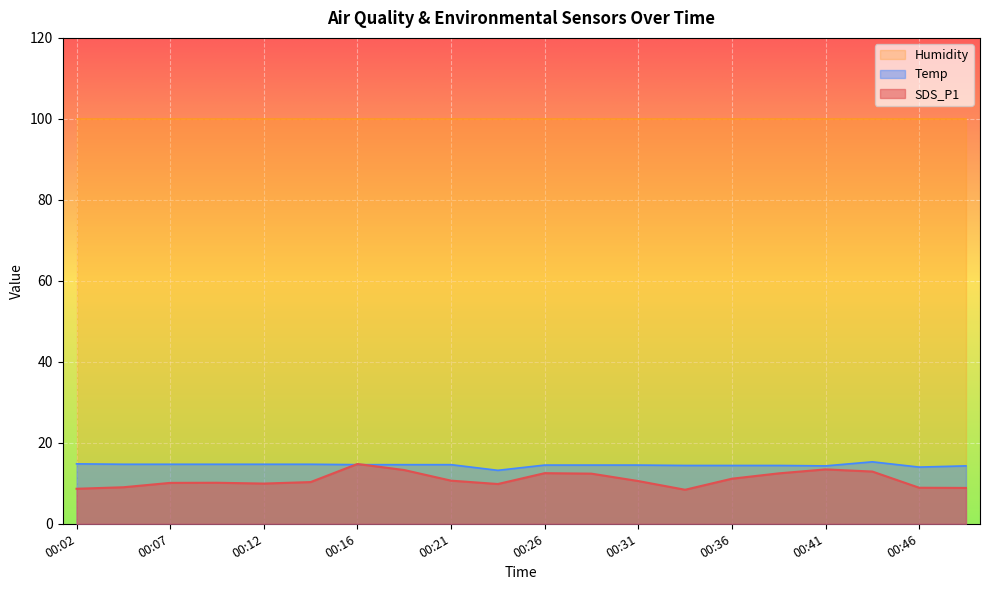

What is the average value of the SDS_P1 series?

10.9